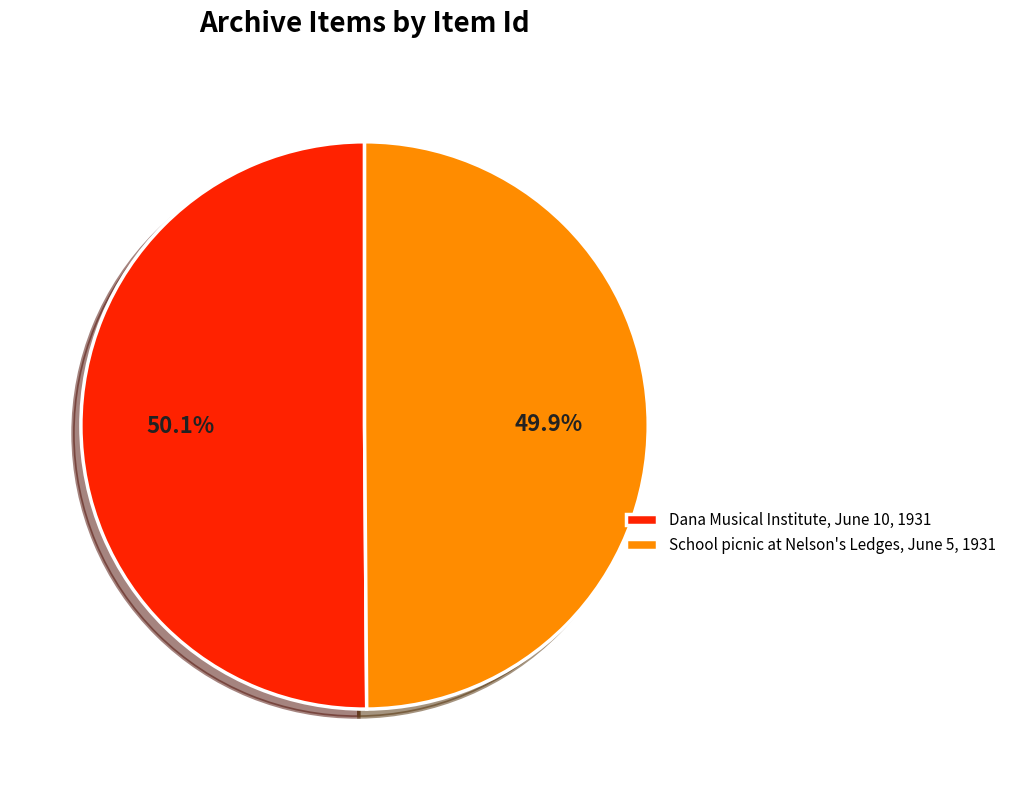

To the nearest percent, what portion does School picnic at Nelson's Ledges, June 5, 1931 represent?

50%